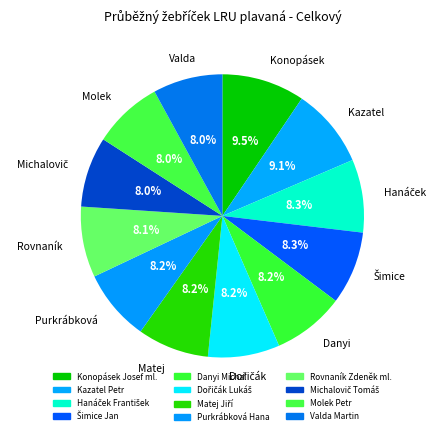

What is the ratio of the value at Michalovič Tomáš to the value at Danyi Michal?

1.0